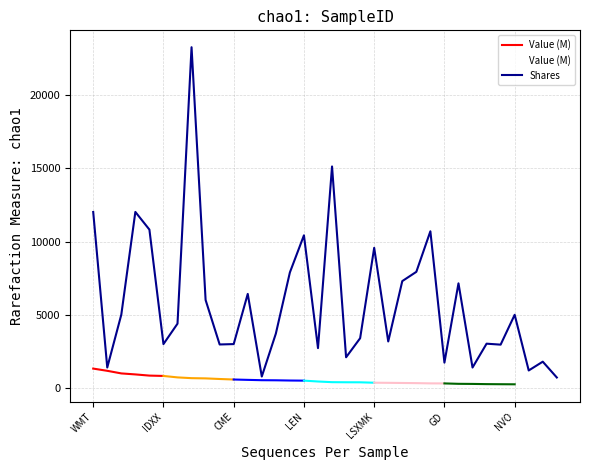

At which label is Shares closest to 11992?

WMT